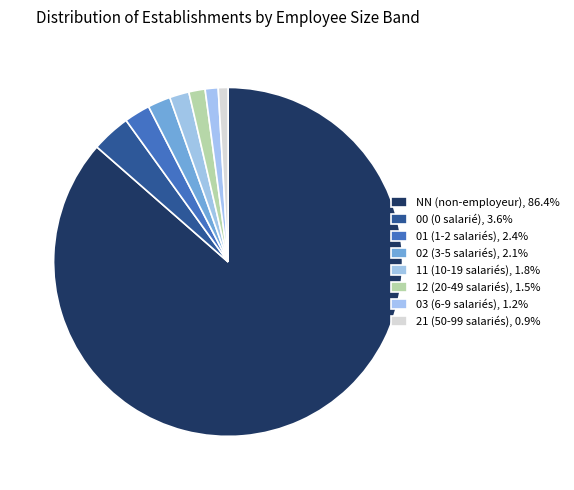

To the nearest percent, what portion does 01 represent?

2%